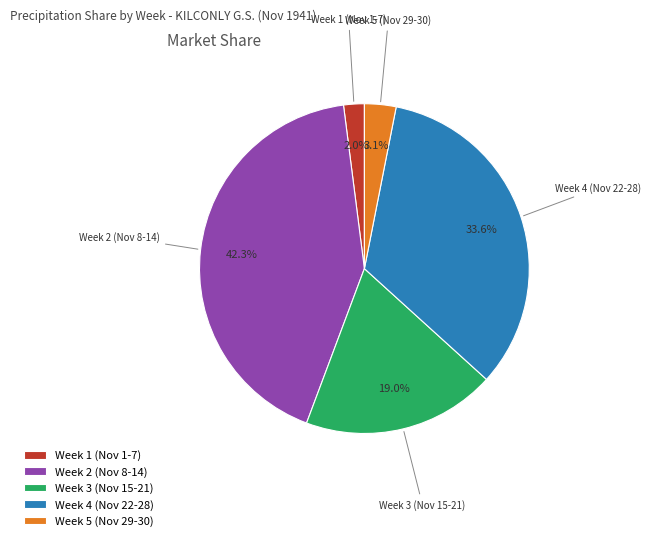

Rank the categories by value from lowest to highest.

Week 1 (Nov 1-7), Week 5 (Nov 29-30), Week 3 (Nov 15-21), Week 4 (Nov 22-28), Week 2 (Nov 8-14)